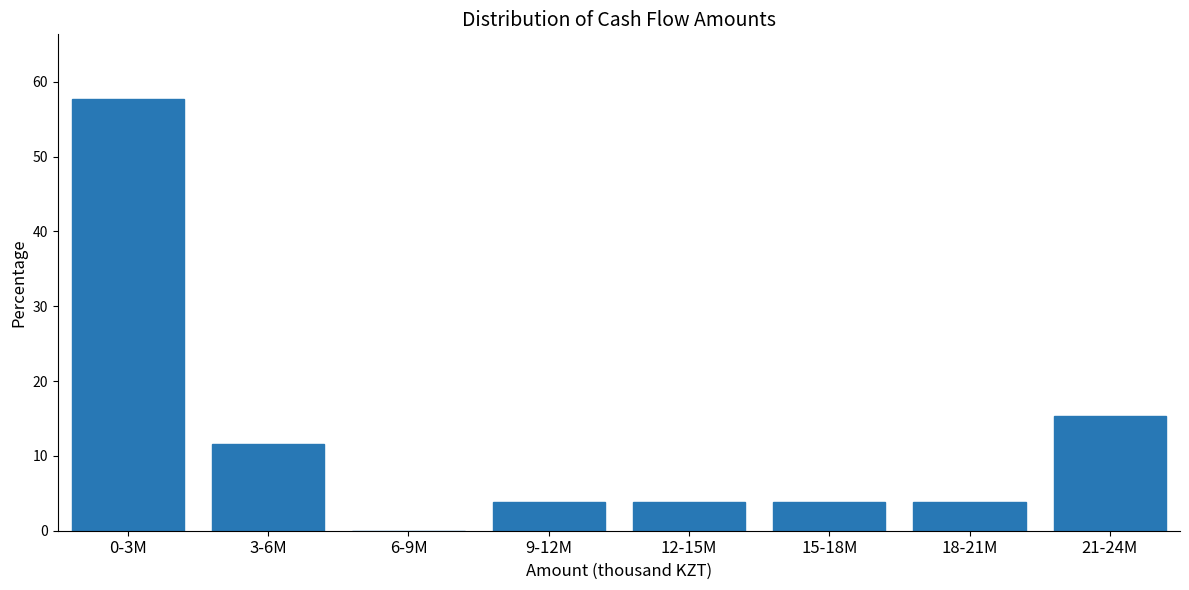

Reading left to right, what are all the values shown in this chart?

0-3M=57.7	3-6M=11.5	6-9M=0.0	9-12M=3.8	12-15M=3.8	15-18M=3.8	18-21M=3.8	21-24M=15.4